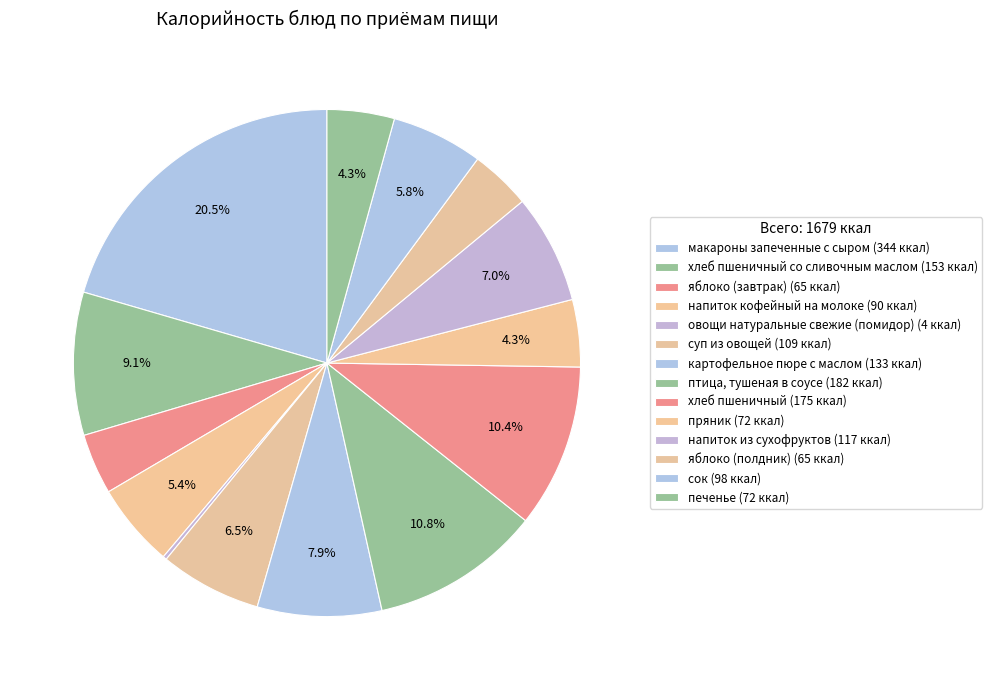

How many slices are in this pie chart?

14